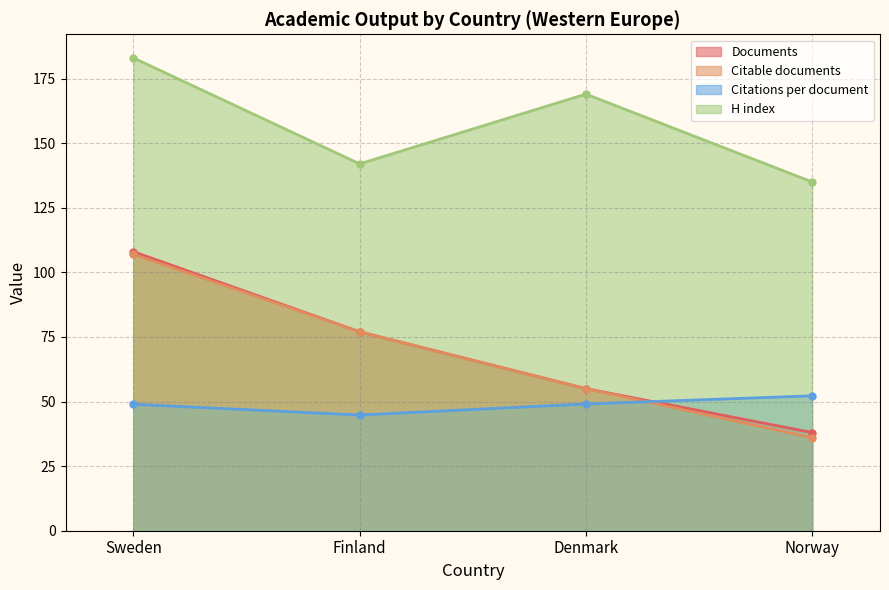

What are all the series names shown in the legend?

Documents, Citable documents, Citations per document, H index